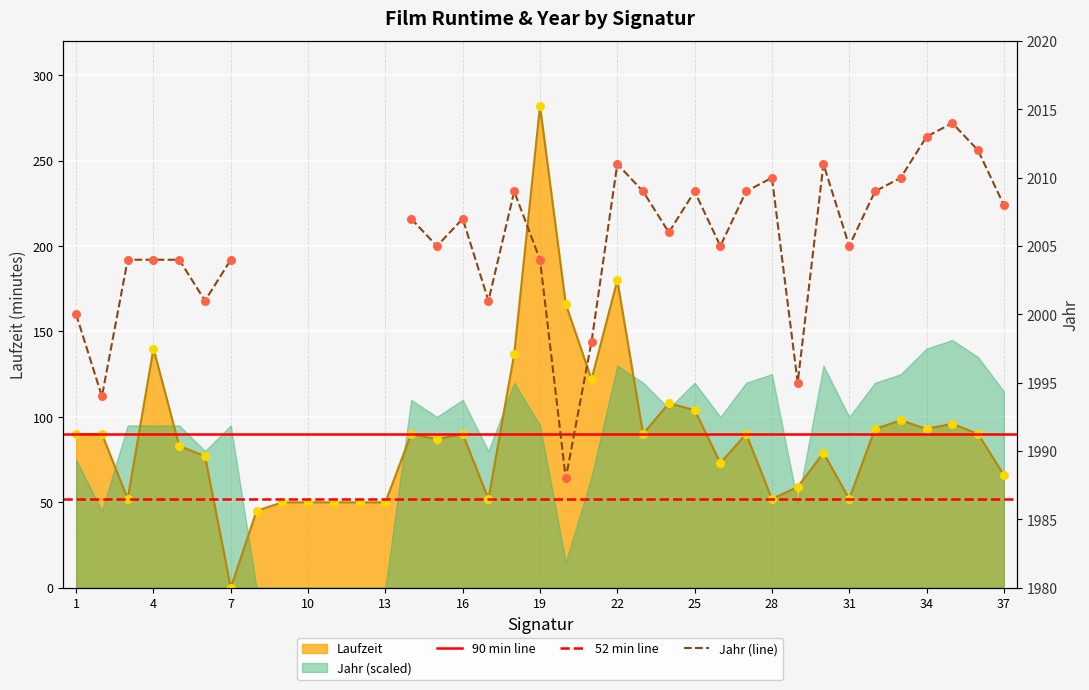

What is the ratio of the value at 22 to the value at 34?

1.9